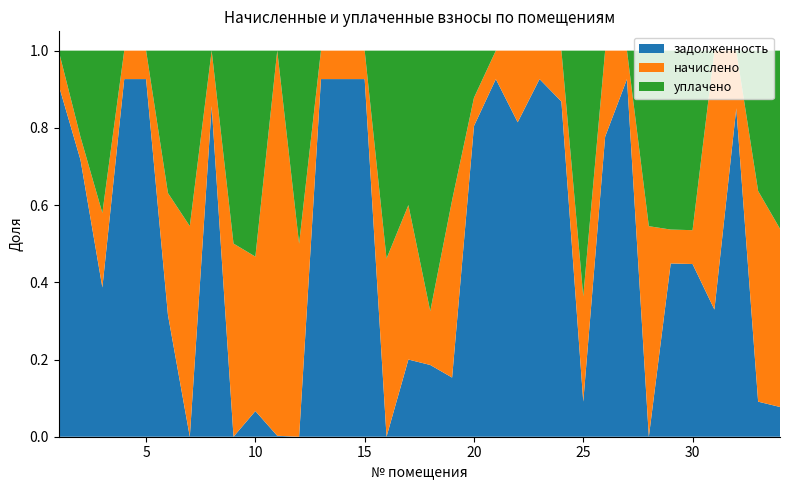

Reading left to right, extract all data points from this chart.

задолженность: 19450.5	23673.1	3324.8	29471.9	17653.7	1985.1	0.0	14010.0	0.0	329.9	49.1	0.0	24175.7	24960.3	20841.3	0.0	960.6	2646.8	552.5	25726.8	29471.9	7293.5	15496.0	15438.5	781.3	5789.7	15496.0	0.0	11985.0	8478.2	605.2	13261.4	390.2	277.3
начислено: 1899.3	1961.7	1661.4	2343.9	1404.0	1985.1	1657.5	2343.9	1922.7	1985.1	-19961.5	2355.6	1922.7	1985.1	1657.5	2343.9	1922.7	1985.1	1657.5	2343.9	2343.9	1661.4	1232.4	2343.9	2343.9	1661.4	1232.4	2343.9	2343.9	1661.4	1232.4	2328.3	2343.9	1661.4
уплачено: 0.0	7390.2	3615.0	0.0	0.0	2319.7	1381.4	0.0	1920.6	2647.7	0.0	2354.9	0.0	0.0	0.0	2734.6	1922.0	9610.3	1396.2	3900.1	0.0	0.0	0.0	0.0	5467.4	0.0	0.0	1954.6	12375.6	8813.0	0.0	0.0	1561.8	1660.8